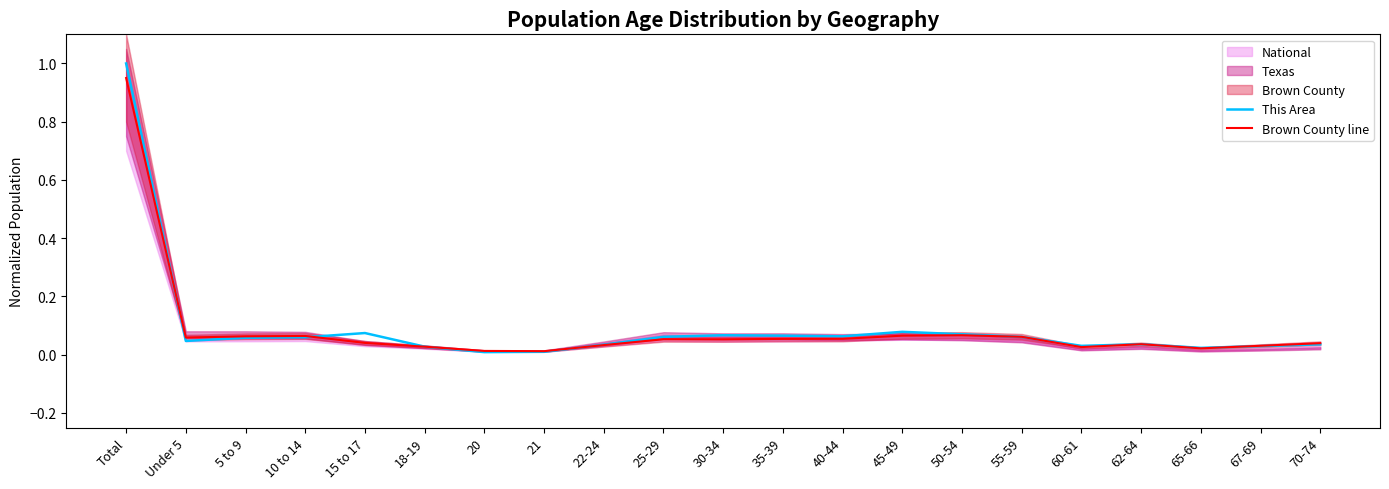

What is the maximum value shown in the chart?

1.0